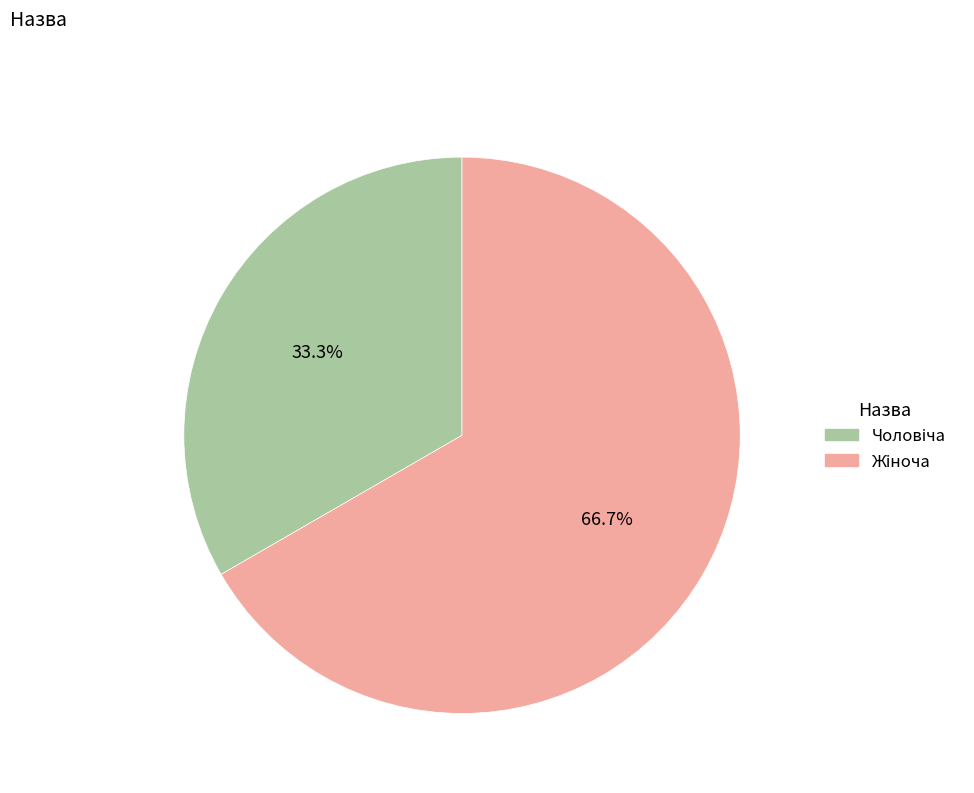

How many slices are in this pie chart?

2